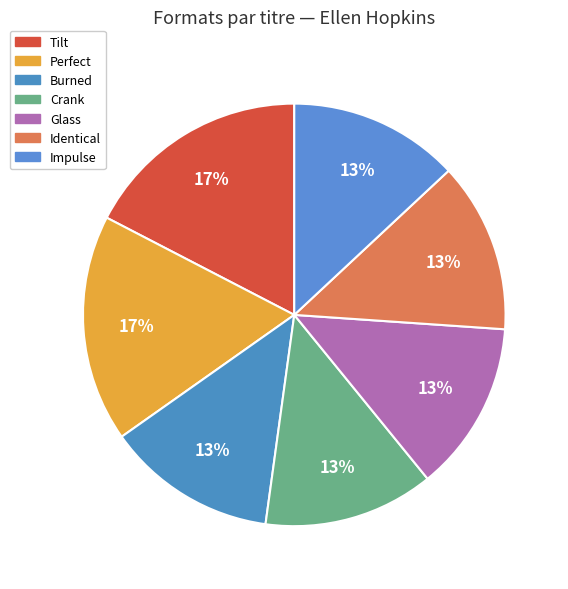

Approximately how many times larger is the value at Burned compared to Identical?

1.0